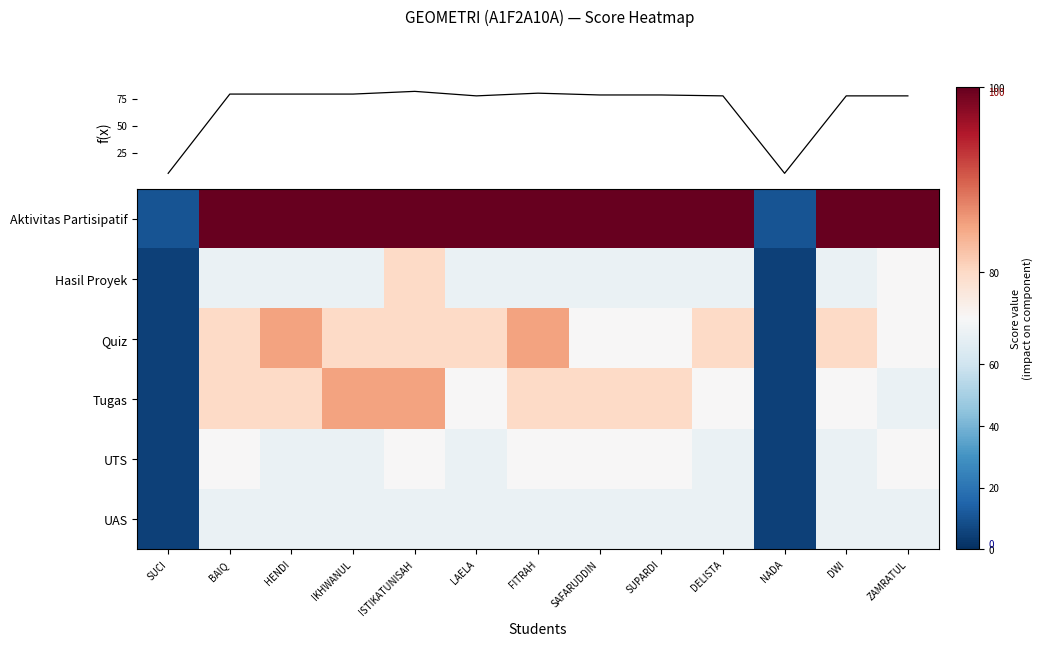

Reading right to left, what are all the values shown in this chart?

Aktivitas Partisipatif: ZAMRATUL=100	DWI=100	NADA=10	DELISTA=100	SUPARDI=100	SAFARUDDIN=100	FITRAH=100	LAELA=100	ISTIKATUNISAH=100	IKHWANUL=100	HENDI=100	BAIQ=100	SUCI=10
Hasil Proyek: ZAMRATUL=75	DWI=70	NADA=5	DELISTA=70	SUPARDI=70	SAFARUDDIN=70	FITRAH=70	LAELA=70	ISTIKATUNISAH=80	IKHWANUL=70	HENDI=70	BAIQ=70	SUCI=5
Quiz: ZAMRATUL=75	DWI=80	NADA=5	DELISTA=80	SUPARDI=75	SAFARUDDIN=75	FITRAH=85	LAELA=80	ISTIKATUNISAH=80	IKHWANUL=80	HENDI=85	BAIQ=80	SUCI=5
Tugas: ZAMRATUL=70	DWI=75	NADA=5	DELISTA=75	SUPARDI=80	SAFARUDDIN=80	FITRAH=80	LAELA=75	ISTIKATUNISAH=85	IKHWANUL=85	HENDI=80	BAIQ=80	SUCI=5
UTS: ZAMRATUL=75	DWI=70	NADA=5	DELISTA=70	SUPARDI=75	SAFARUDDIN=75	FITRAH=75	LAELA=70	ISTIKATUNISAH=75	IKHWANUL=70	HENDI=70	BAIQ=75	SUCI=5
UAS: ZAMRATUL=70	DWI=70	NADA=5	DELISTA=70	SUPARDI=70	SAFARUDDIN=70	FITRAH=70	LAELA=70	ISTIKATUNISAH=70	IKHWANUL=70	HENDI=70	BAIQ=70	SUCI=5